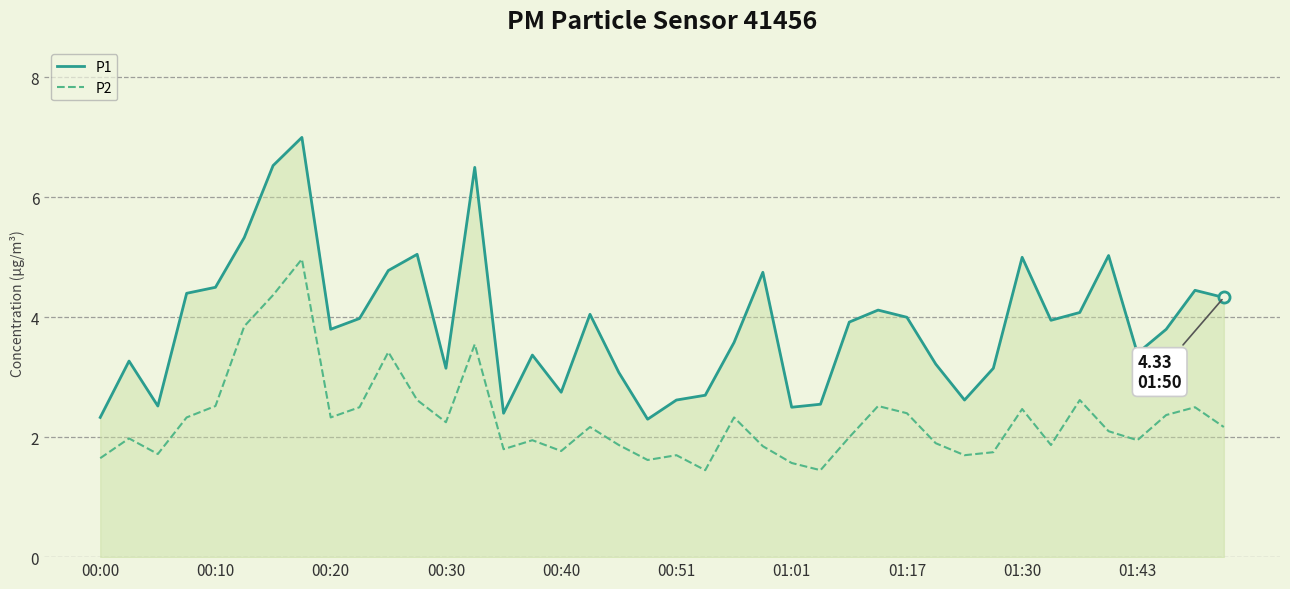

Which series has the largest total across all categories?

P1